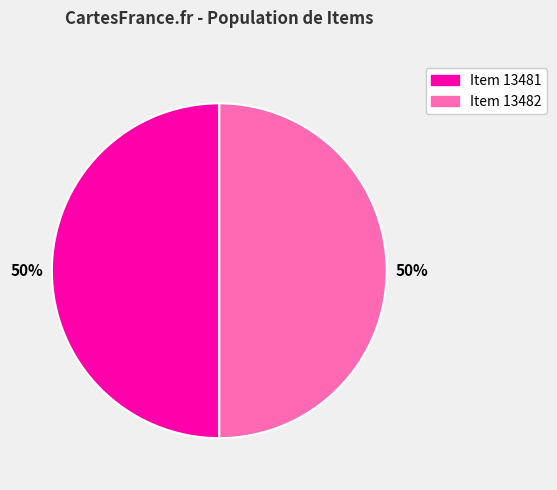

Is it true that Item 13482 is 61% of the pie?

False